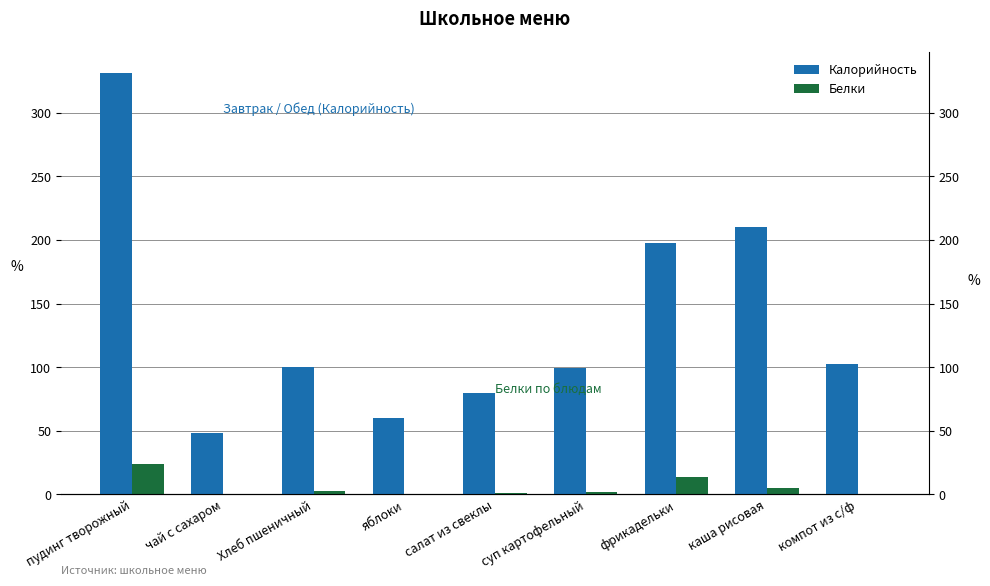

What is the difference between the Калорийность values at чай с сахаром and суп картофельный?

50.6